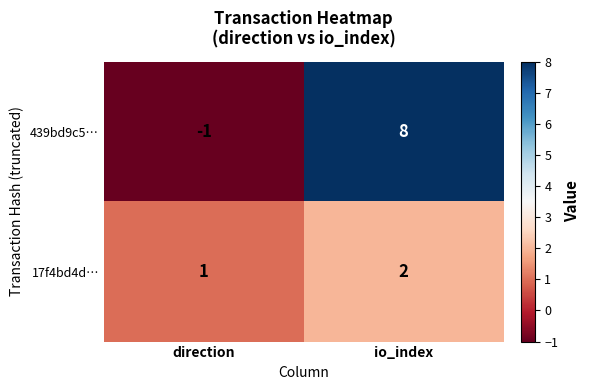

At which label is 17f4bd4d… closest to 1?

direction